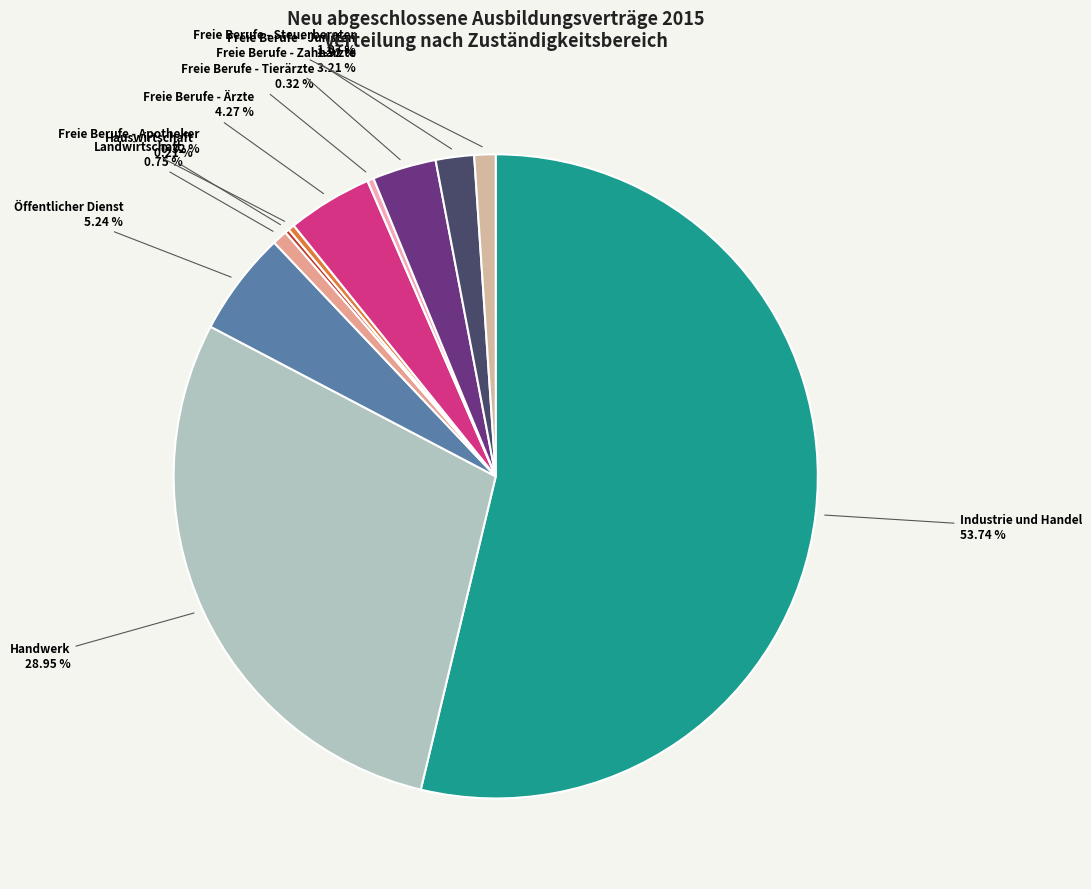

To the nearest percent, what is the combined percentage of Handwerk and Landwirtschaft?

30%